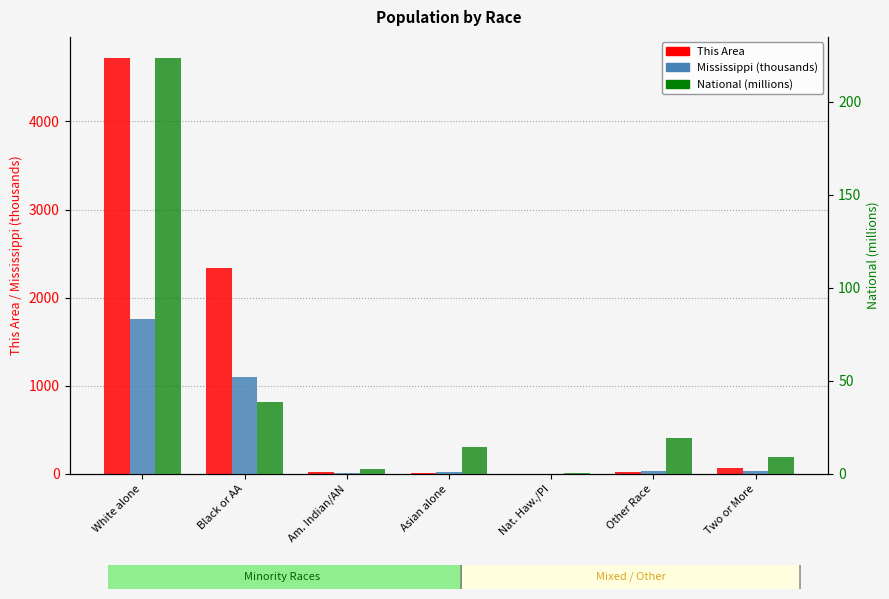

True or false: This Area has a value of 1508.4 at White alone.

False